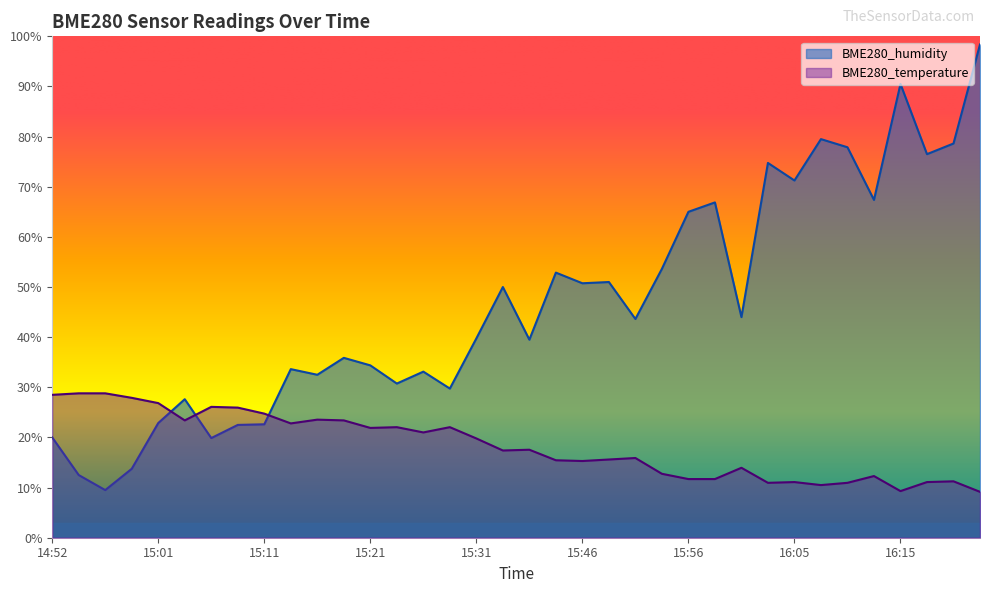

Which series has the largest total across all categories?

BME280_humidity